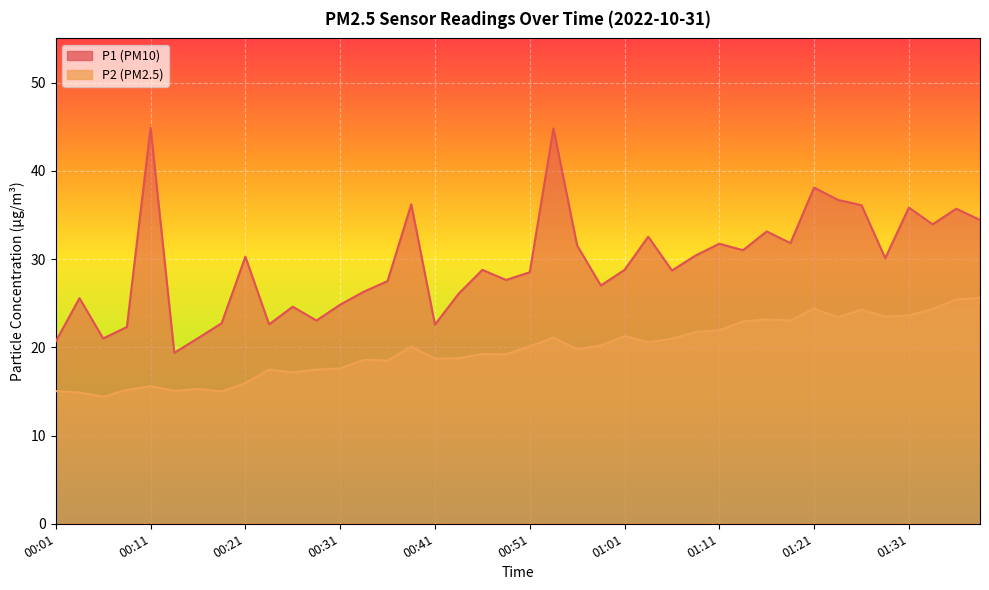

How many interior local peaks does the P1 series have?

13